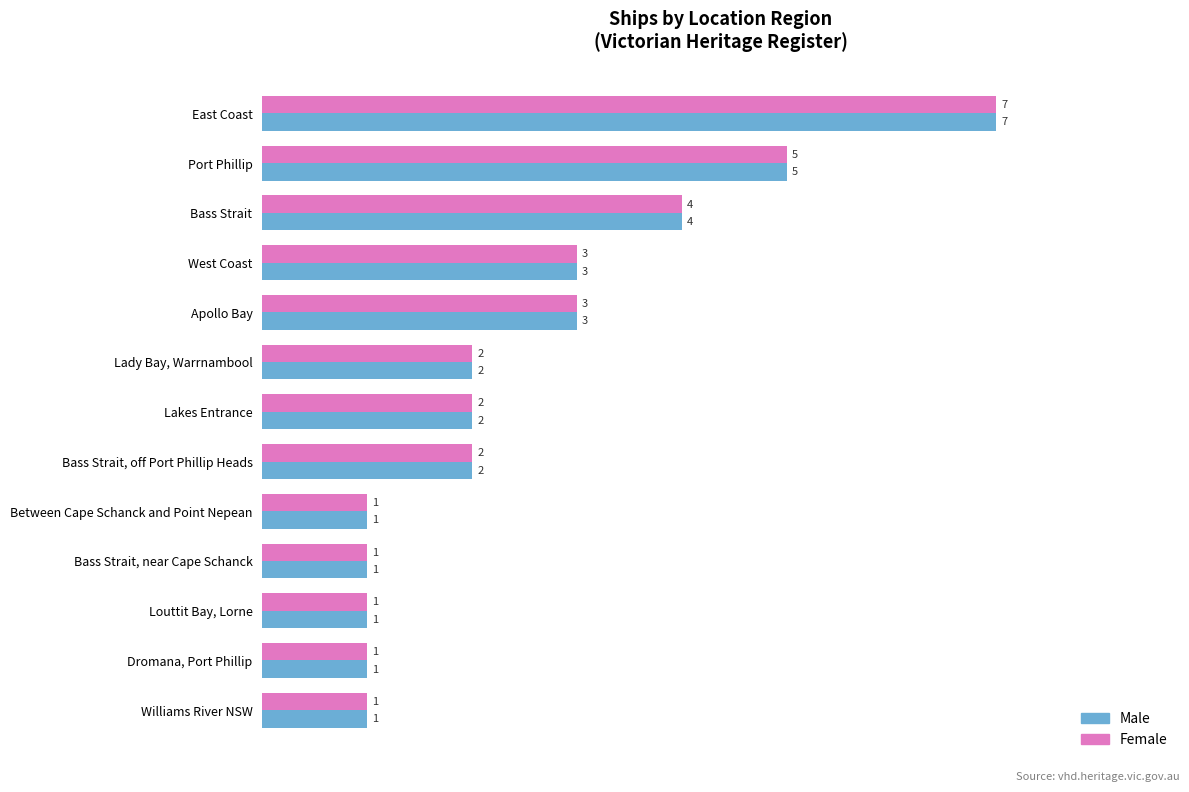

What are all the series names shown in the legend?

Male, Female